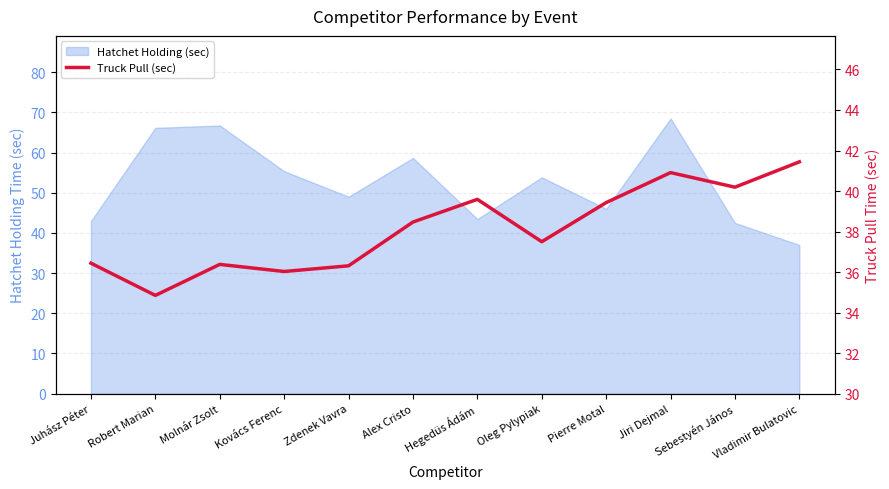

What is the label of the 5th point from the left?

Zdenek Vavra